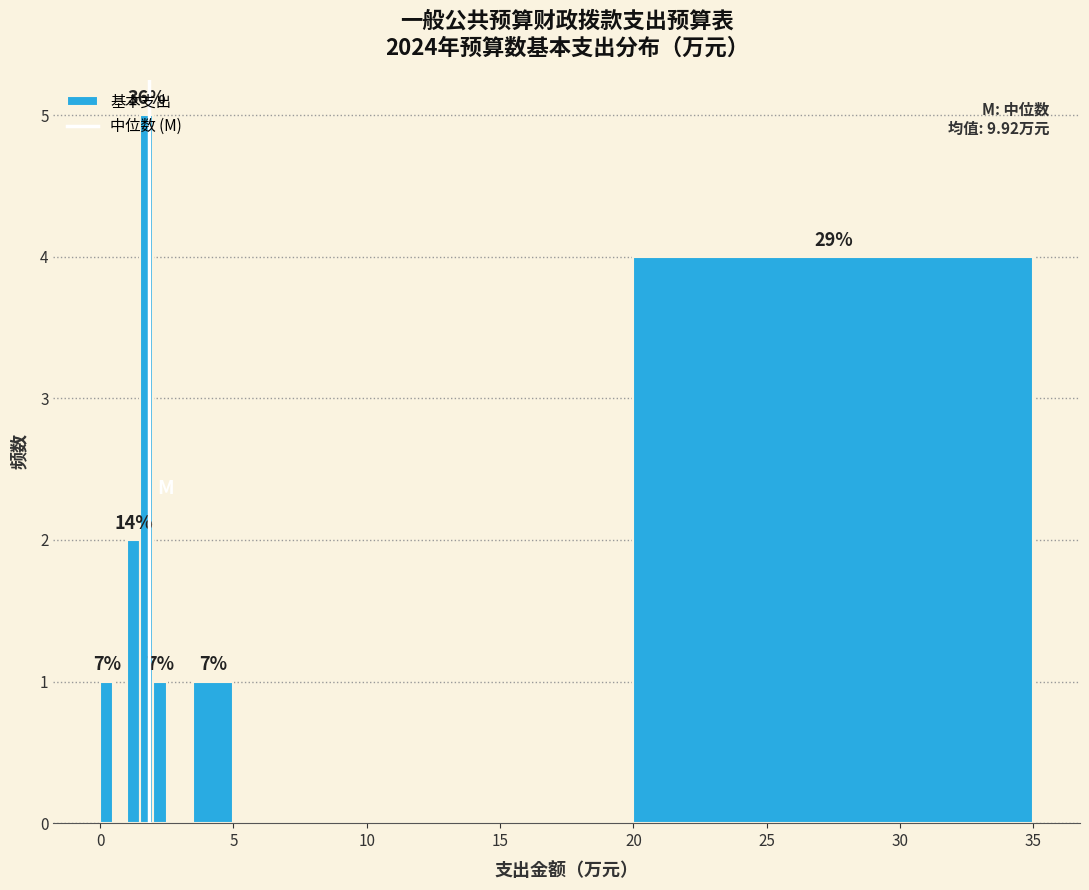

Around what value on the x-axis is the tallest bar? Give the approximate position of its centre, as read against the axis.

2.0